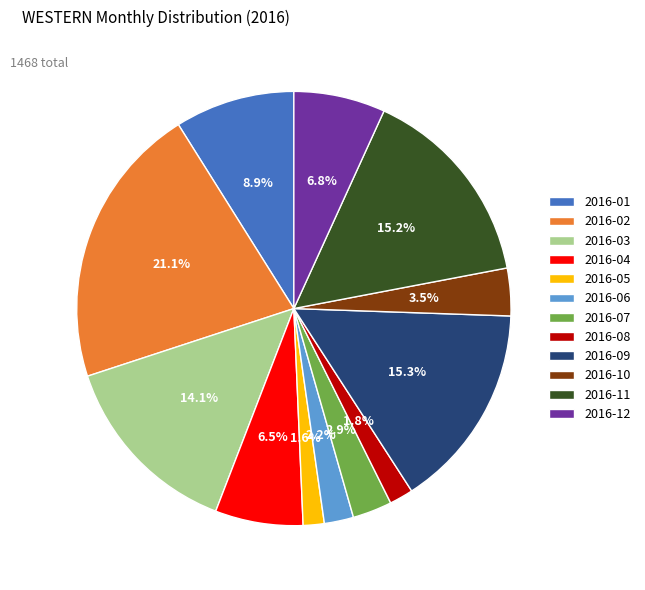

Which slice is the largest?

2016-02